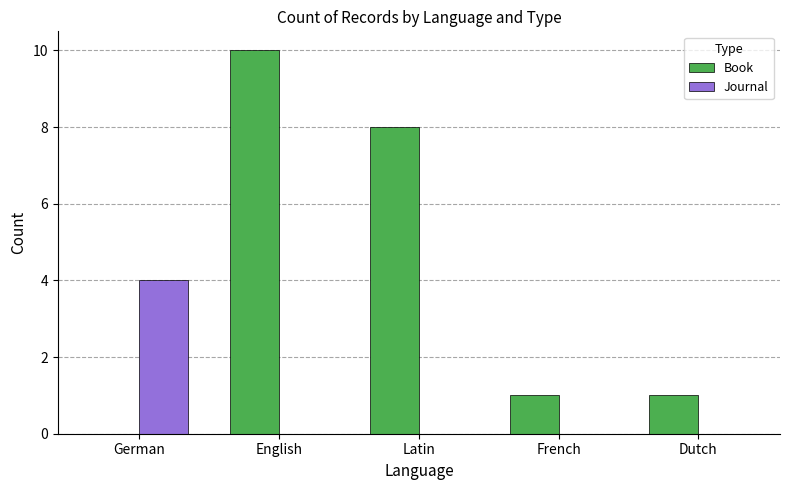

What is the highest value of the Journal series?

4